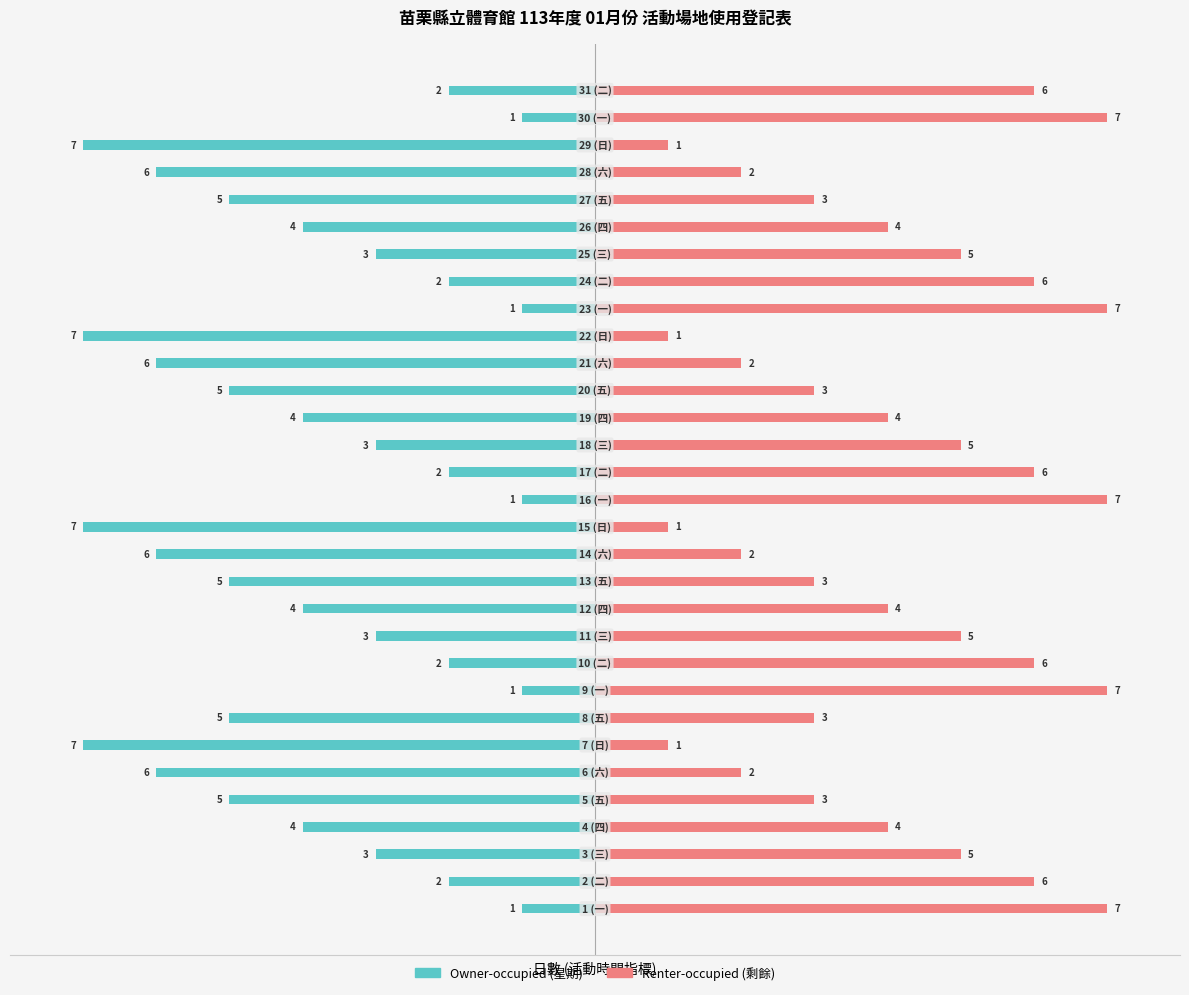

What is the difference between the second highest and minimum values in the Renter-occupied series?

6